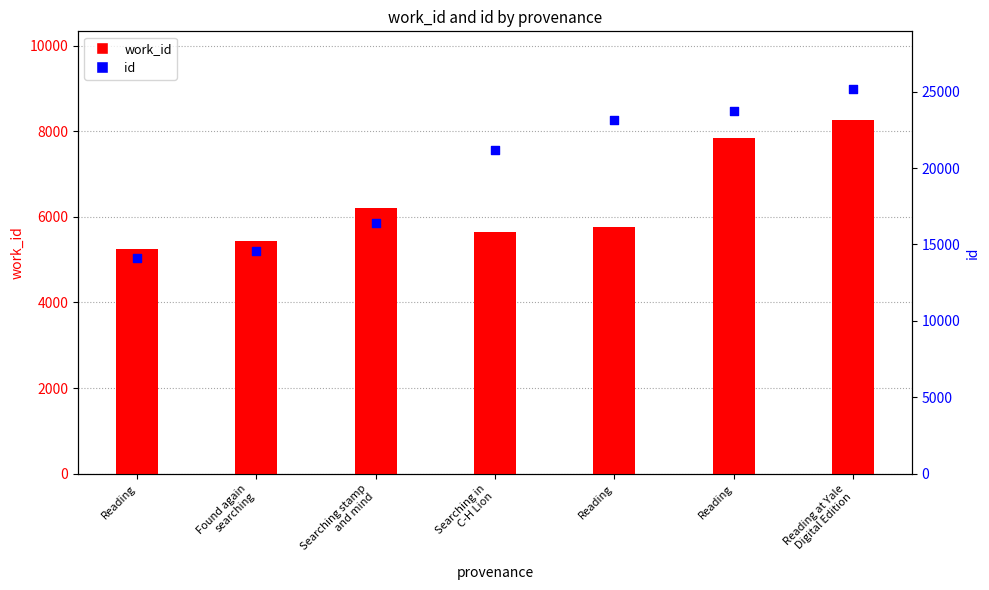

At how many categories does at least one series exceed 24706?

1